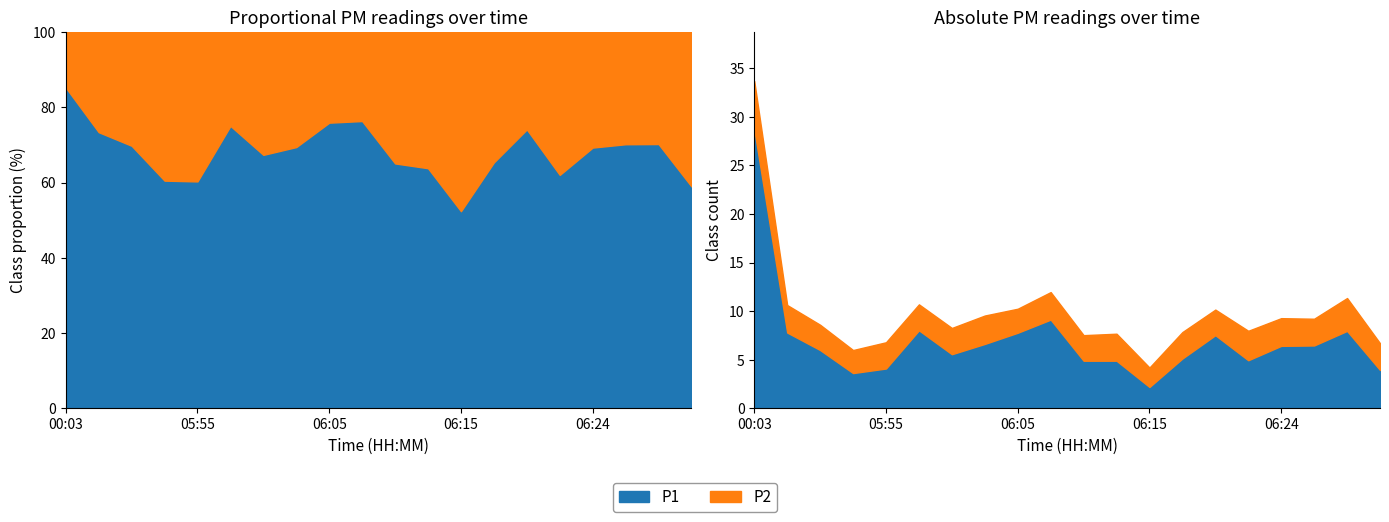

Where is P2 nearest to the value 3?

06:22